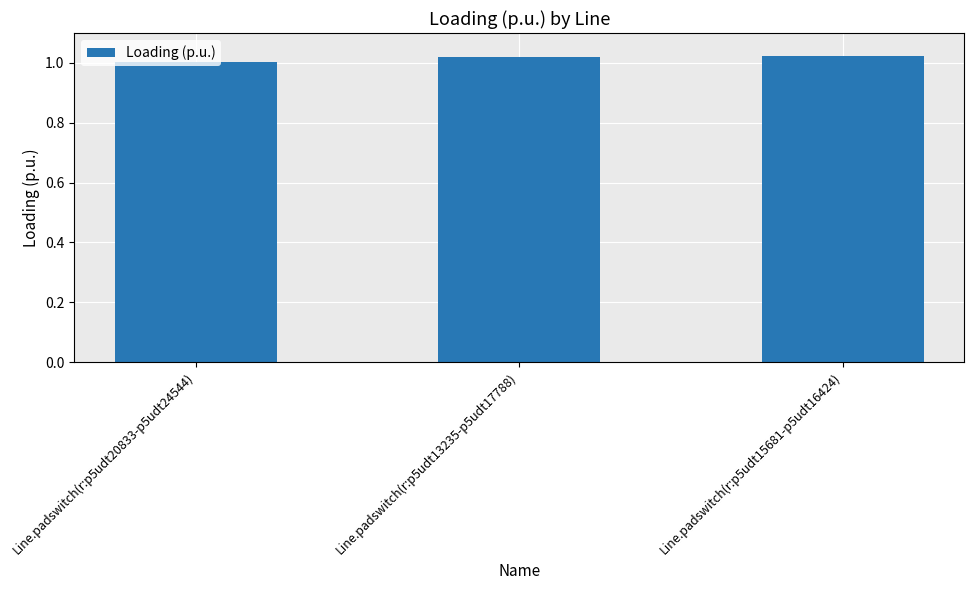

At which category does the chart reach its minimum across all series?

Line.padswitch(r:p5udt20833-p5udt24544)